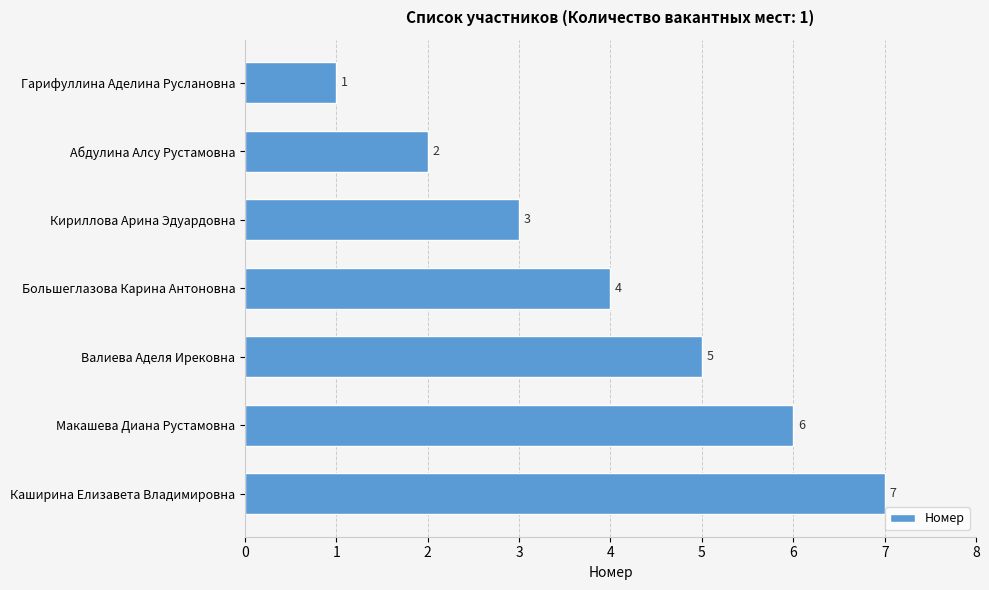

List the labels in order of value, smallest first.

Гарифуллина Аделина Руслановна, Абдулина Алсу Рустамовна, Кириллова Арина Эдуардовна, Большеглазова Карина Антоновна, Валиева Аделя Ирековна, Макашева Диана Рустамовна, Каширина Елизавета Владимировна